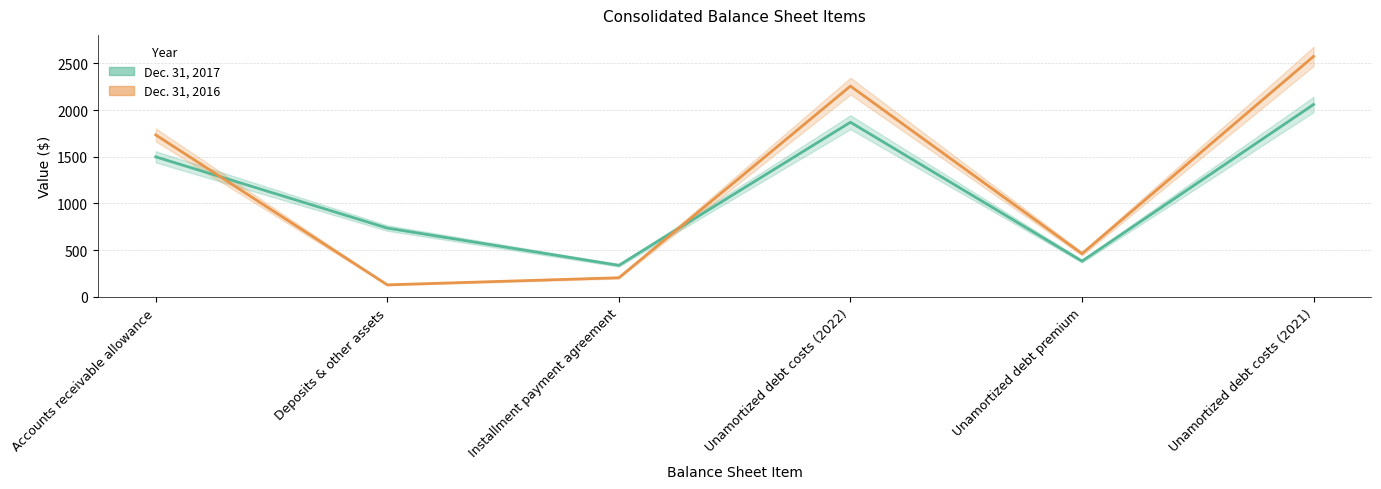

At how many categories does at least one series exceed 1727?

3